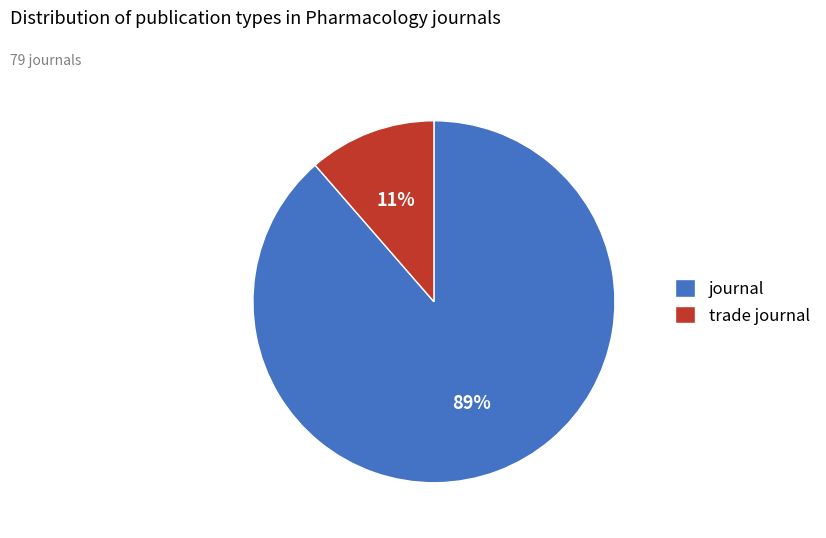

Which has a higher value, journal or trade journal?

journal